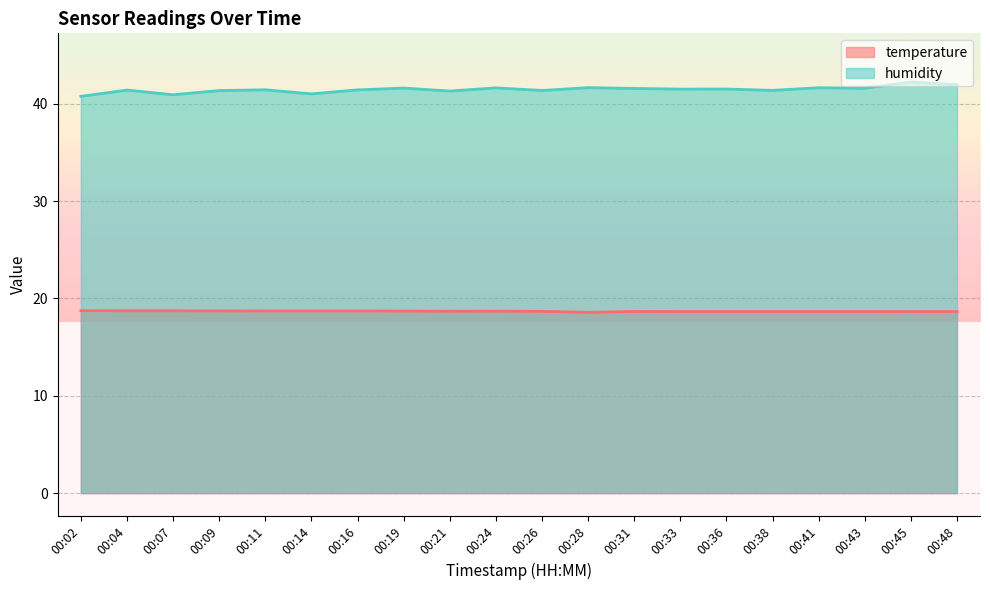

True or false: humidity has more than 0 points higher than both neighbors.

True